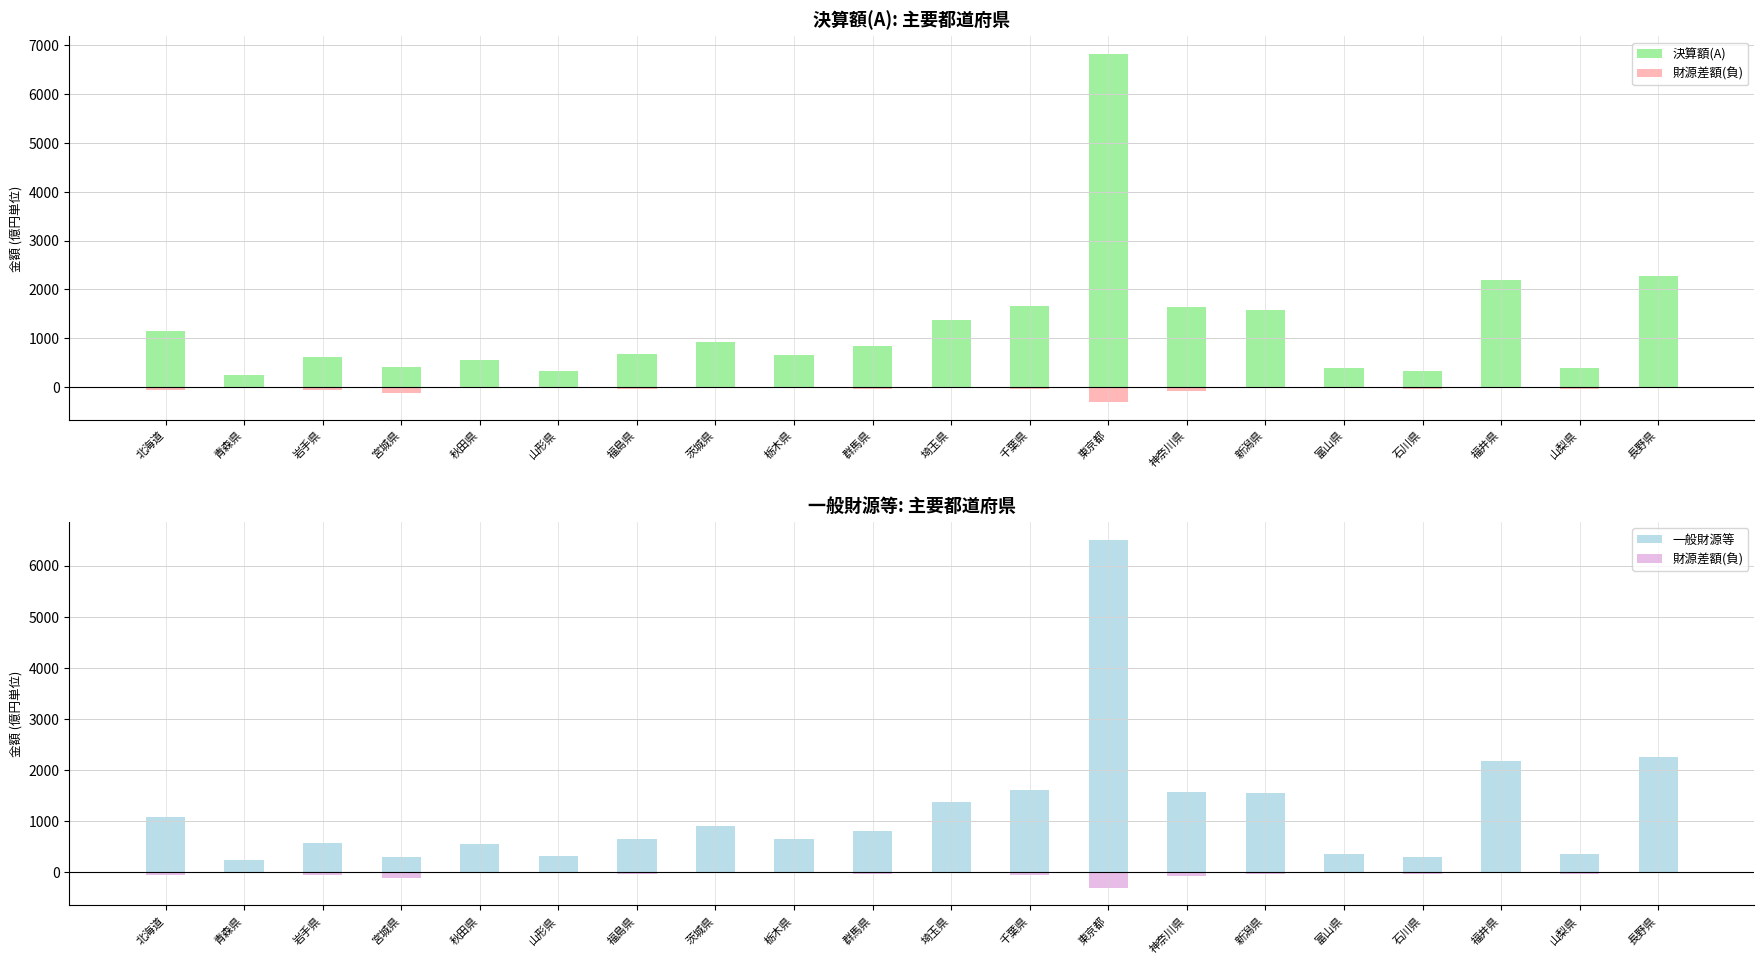

List the labels in order of 財源差額(負) value, largest first.

埼玉県, 秋田県, 山形県, 青森県, 茨城県, 栃木県, 福井県, 富山県, 長野県, 新潟県, 福島県, 山梨県, 群馬県, 石川県, 千葉県, 岩手県, 北海道, 神奈川県, 宮城県, 東京都